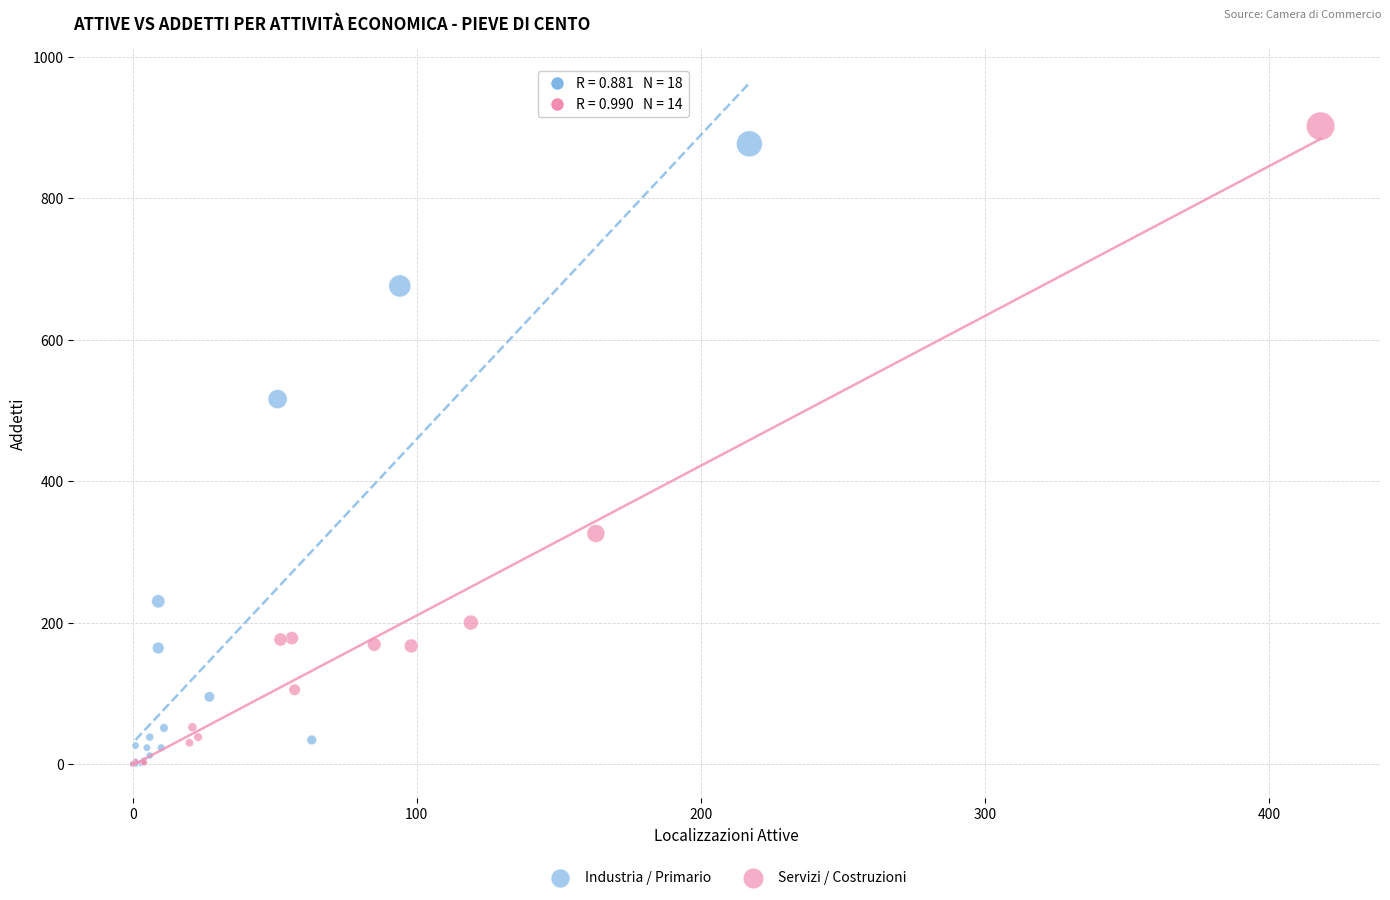

What are all the series names shown in the legend?

Industria / Primario, Servizi / Costruzioni